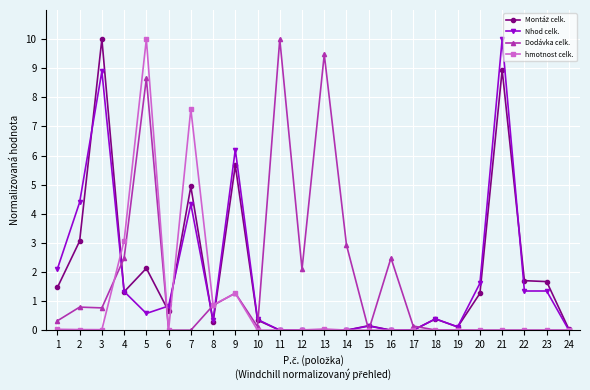

What is the total value across all series at 9?

14.4